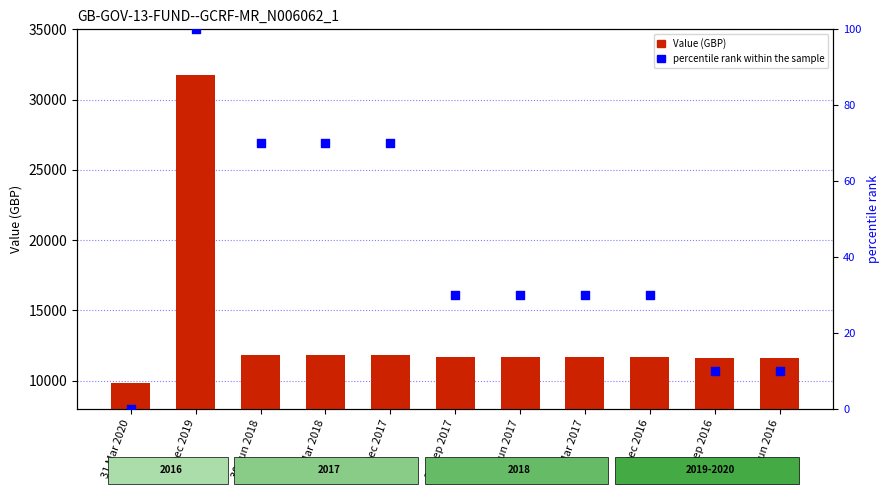

Which series reaches the maximum Y coordinate?

Value